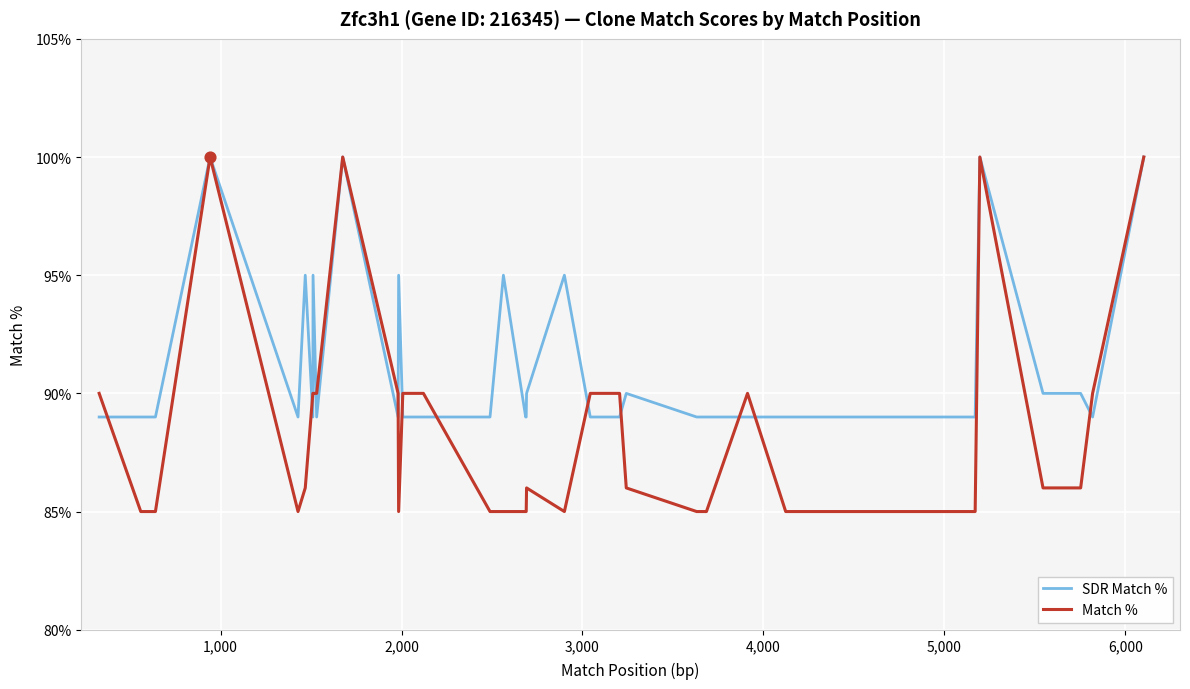

Which series reaches the maximum Y coordinate?

SDR Match %